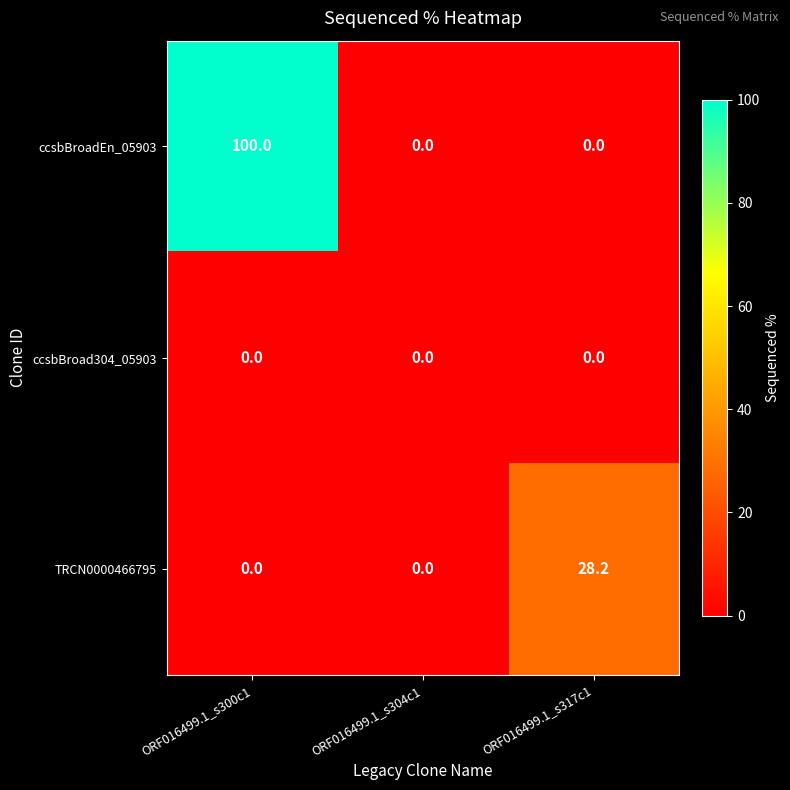

Reading right to left, extract all data points from this chart.

ccsbBroadEn_05903: 0.0	0.0	100.0
ccsbBroad304_05903: 0.0	0.0	0.0
TRCN0000466795: 28.2	0.0	0.0